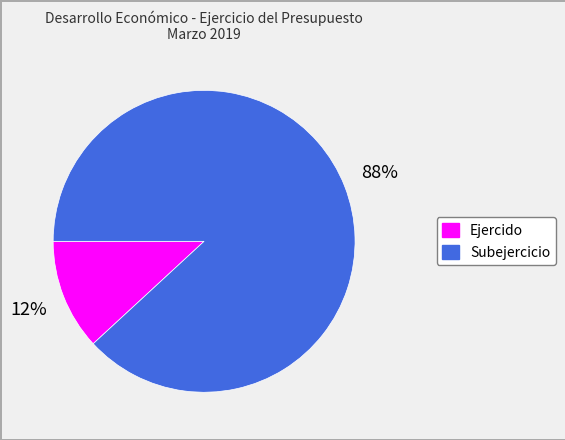

Is the sum of Ejercido and Subejercicio greater than half?

Yes